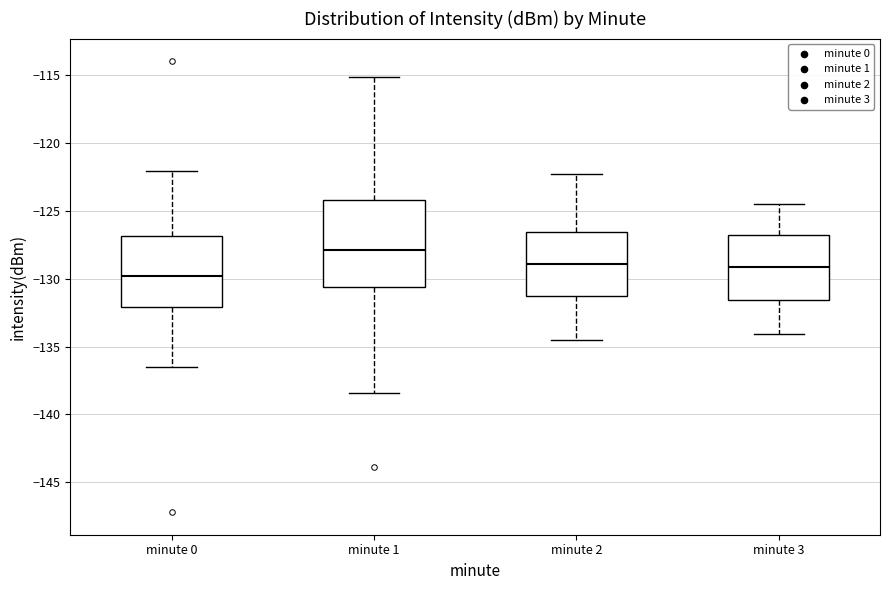

Where is the upper edge of the box for minute 0 on the y-axis? The values are not printed on the chart, so give them approximately, as read against the axis.

-127.0